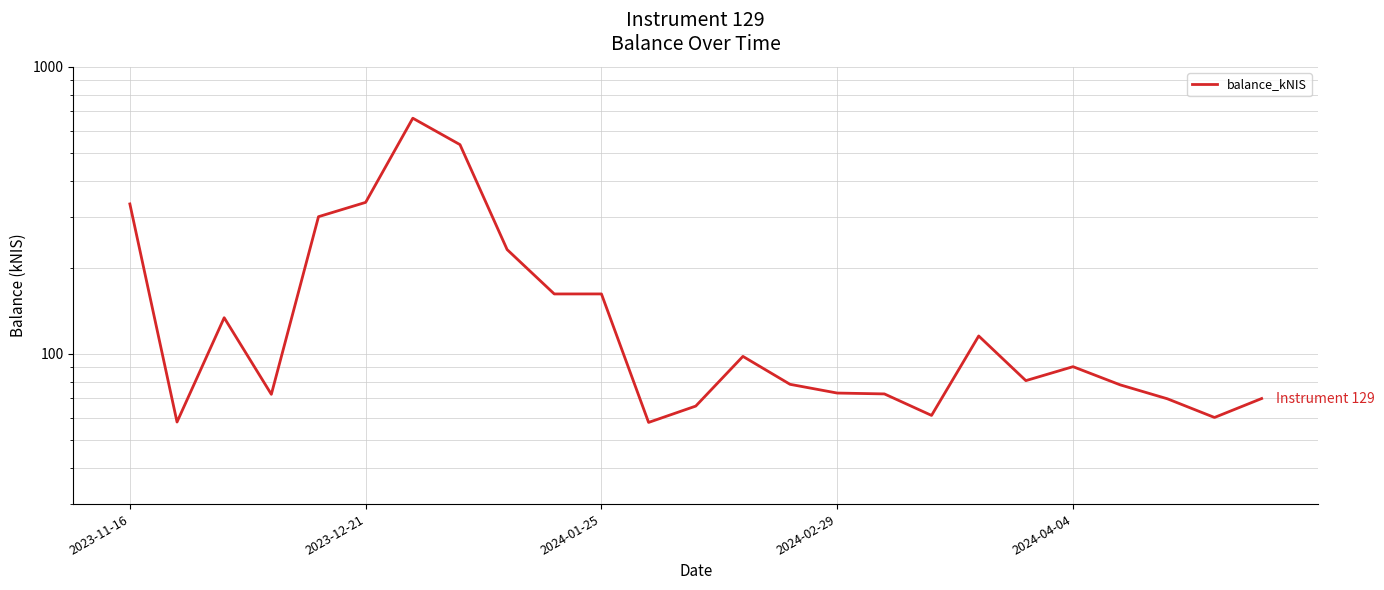

Between 22 and 15, which is larger?

15